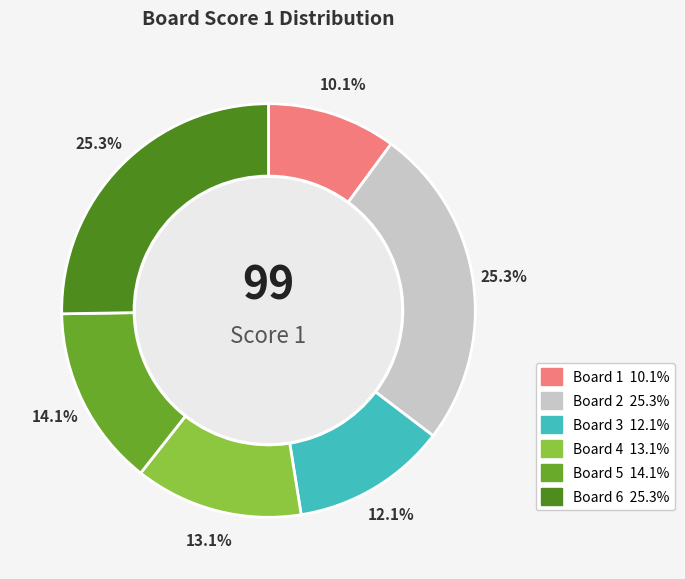

Do Board 1 and Board 3 together represent more than half of the pie?

No